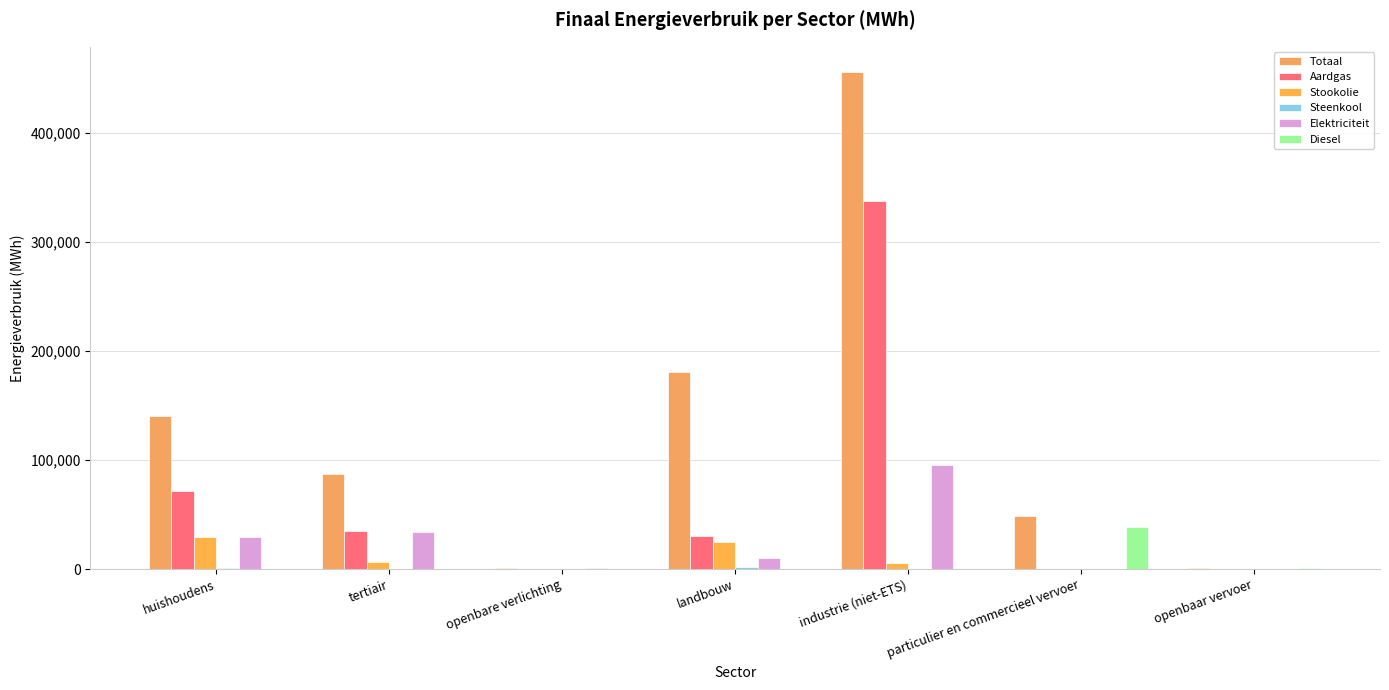

Reading right to left, what are all the values shown in this chart?

Totaal: 1381.5	48405.1	455866.3	180256.9	1262.2	87151.2	140428.0
Aardgas: 0.0	12.0	337496.9	30222.1	0.0	35043.2	71096.3
Stookolie: 0.0	0.0	5396.5	24880.3	0.0	6049.6	29421.2
Steenkool: 0.0	0.0	53.7	1503.4	0.0	0.0	686.1
Elektriciteit: 6.9	7.8	95809.0	9806.2	1262.2	34339.2	29750.6
Diesel: 1299.8	38865.2	0.0	0.0	0.0	0.0	0.0